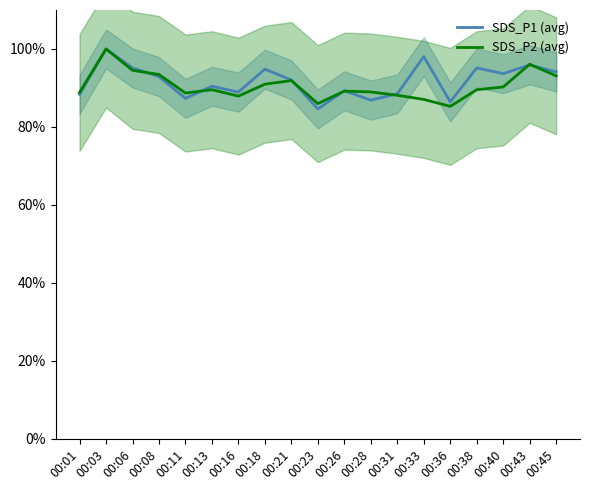

Which series changed the most between 00:21 and 00:40?

SDS_P2 (avg)